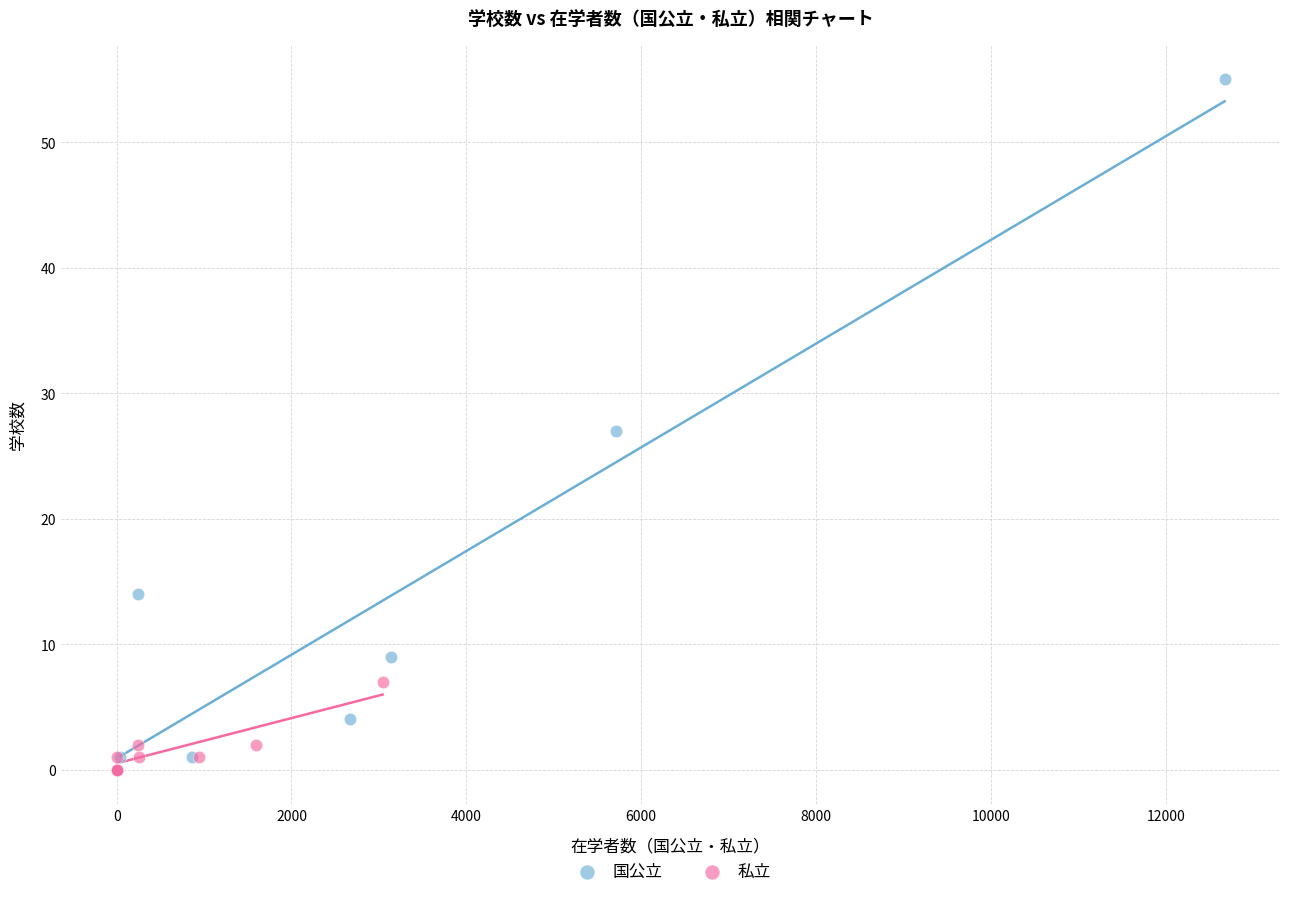

Which series reaches the maximum Y coordinate?

国公立